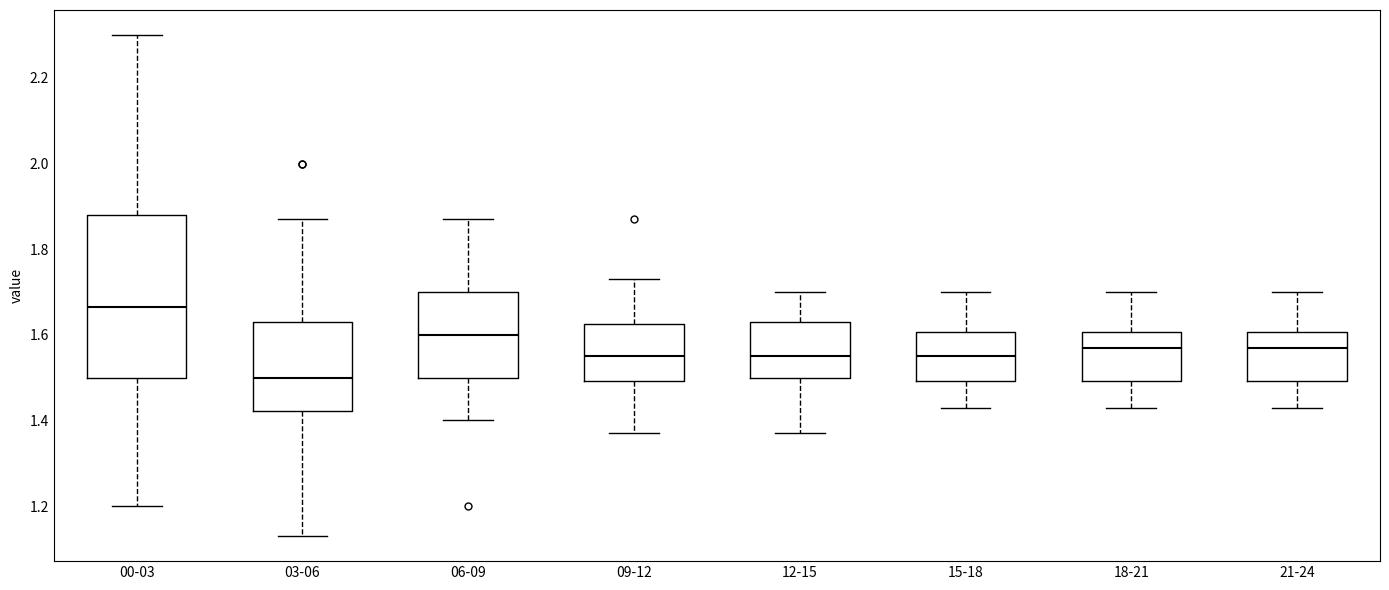

Which box has the highest median line?

00-03